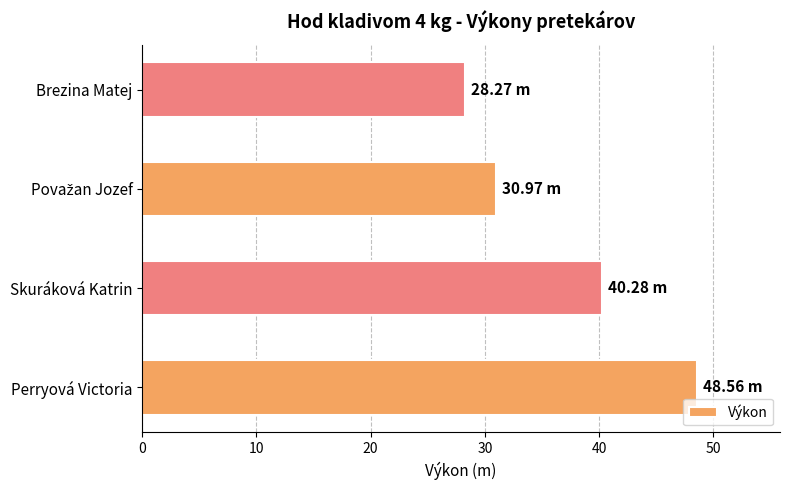

Count the number of categories in the chart.

4